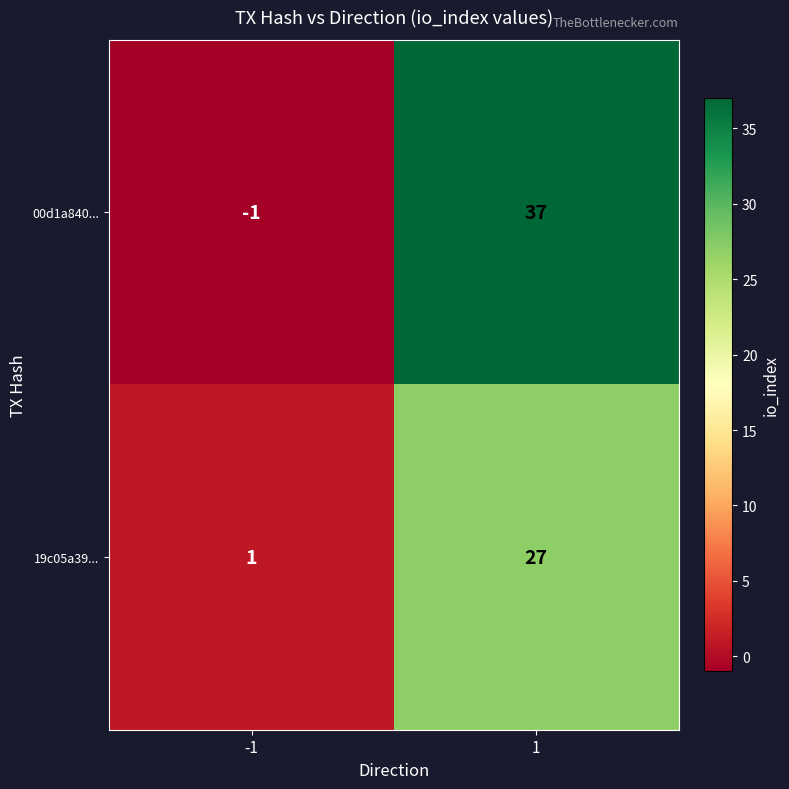

Reading right to left, extract all data points from this chart.

00d1a840...: 37	-1
19c05a39...: 27	1